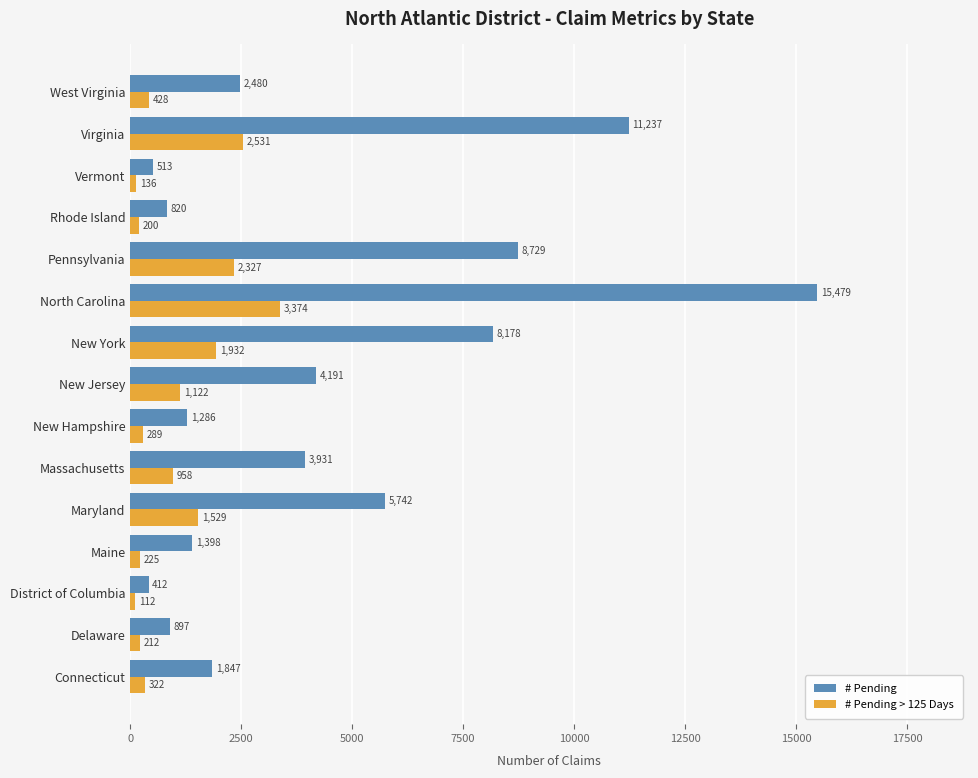

What is the difference between the maximum and minimum values in the # Pending > 125 Days series?

3262